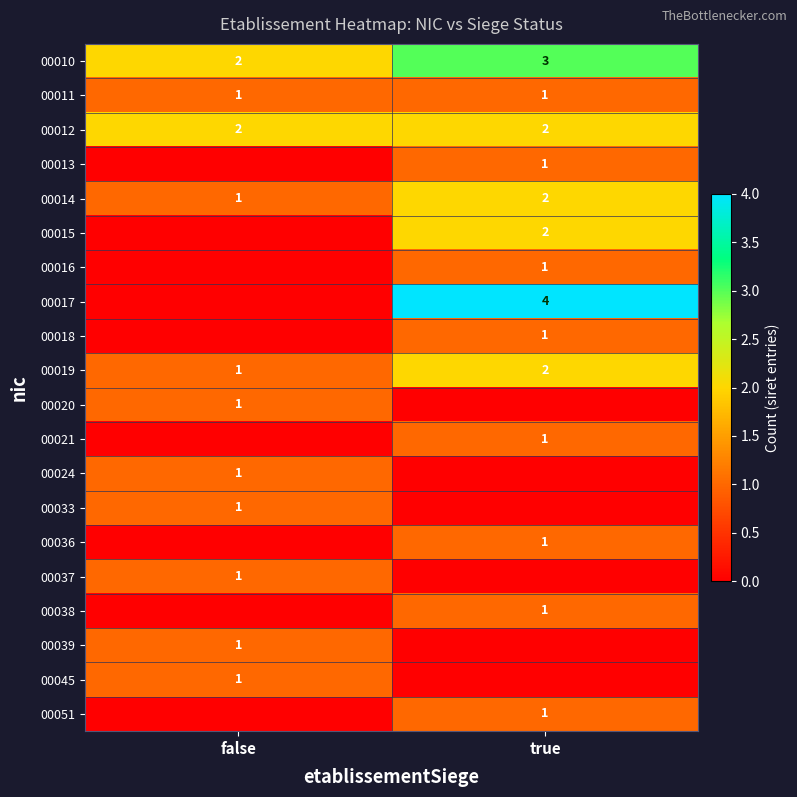

Is it true that 00019 equals 1 at true?

False